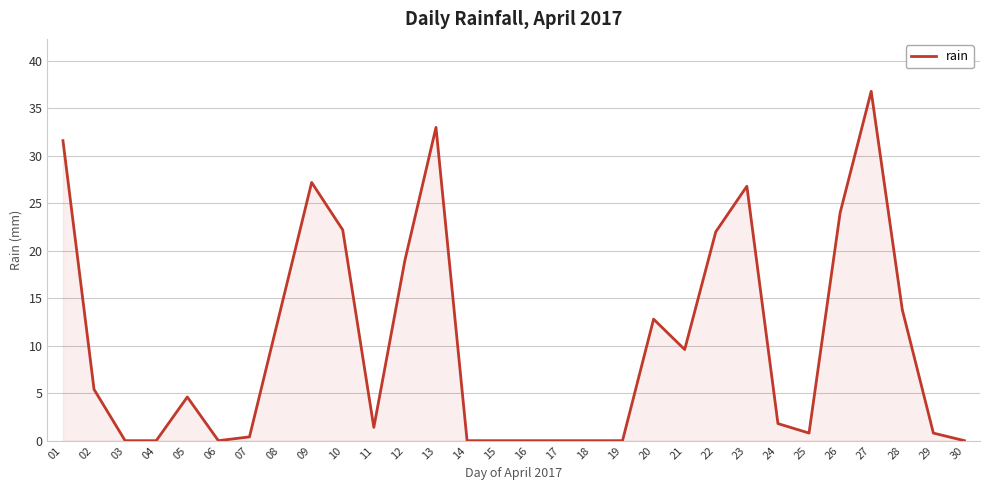

Reading right to left, what are all the values shown in this chart?

0.0	0.8	13.8	36.8	24.0	0.8	1.8	26.8	22.0	9.6	12.8	0.0	0.0	0.0	0.0	0.0	0.0	33.0	19.0	1.4	22.2	27.2	13.8	0.4	0.0	4.6	0.0	0.0	5.4	31.6